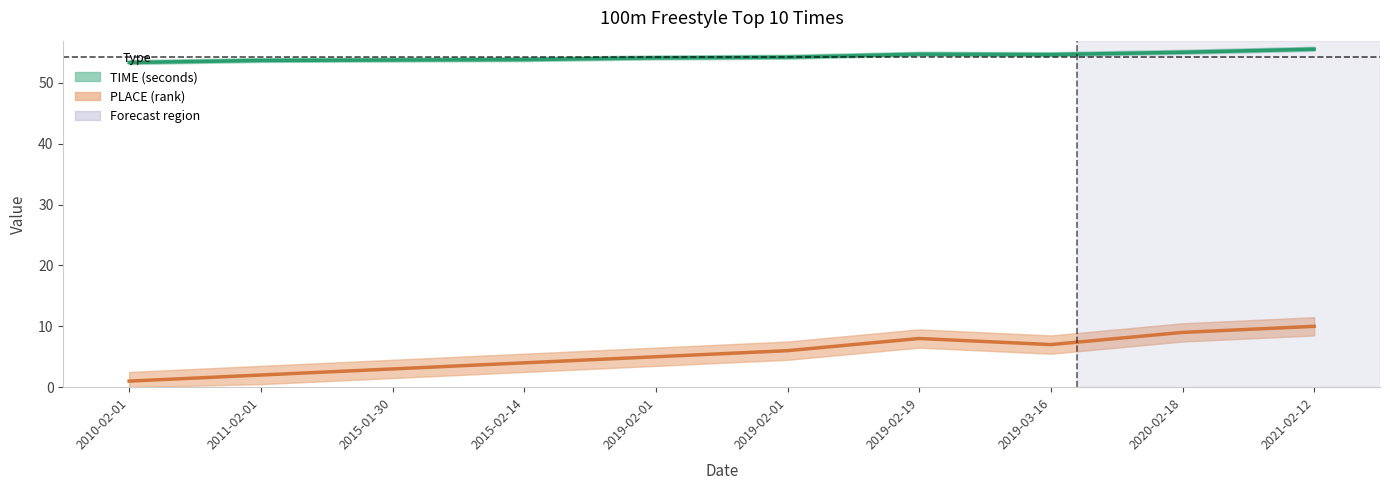

What is the maximum value shown in the chart?

55.5